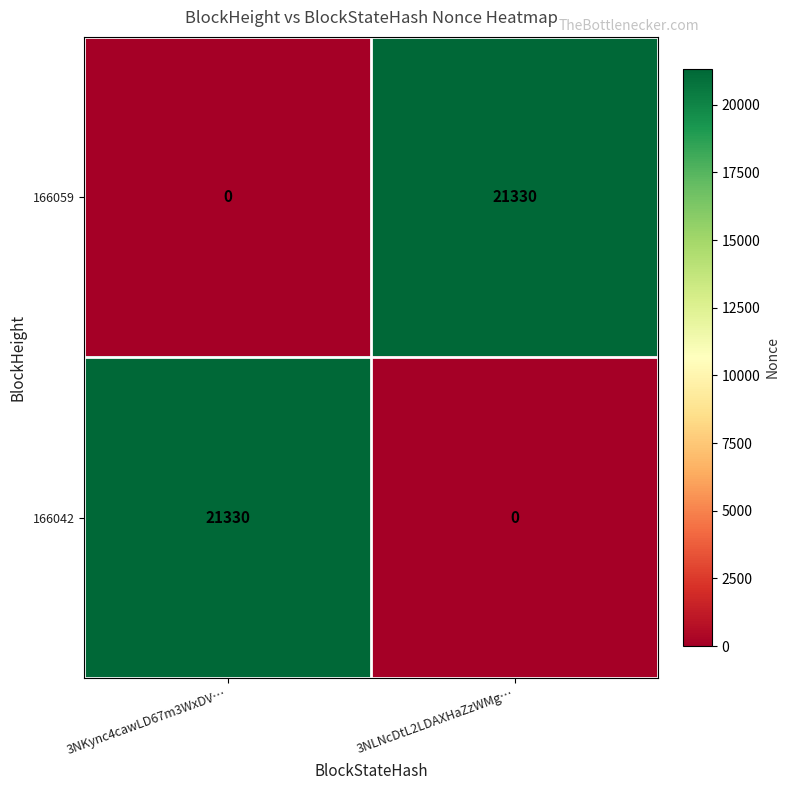

Reading left to right, list all the values displayed in this chart.

166059: 3NKync4cawLD67m3WxDV…=0	3NLNcDtL2LDAXHaZzWMg…=21330
166042: 3NKync4cawLD67m3WxDV…=21330	3NLNcDtL2LDAXHaZzWMg…=0